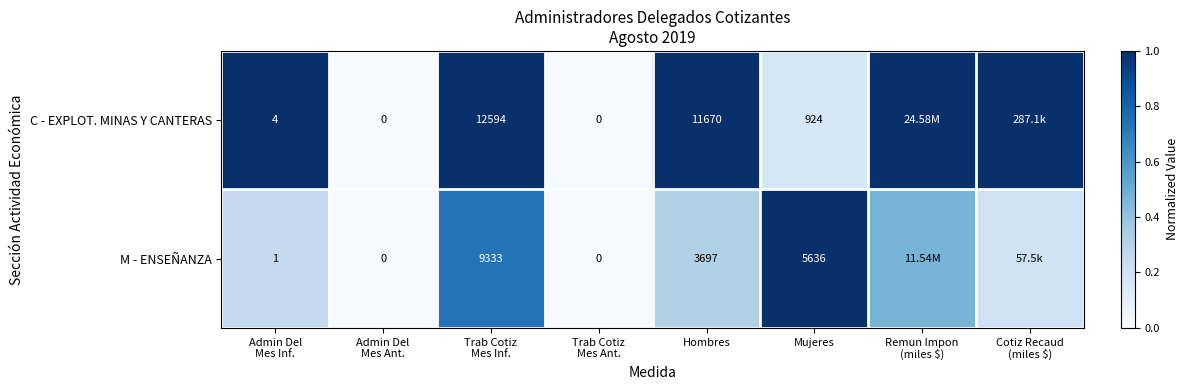

Rank the series at Mujeres from lowest to highest value.

C - EXPLOT. MINAS Y CANTERAS, M - ENSEÑANZA